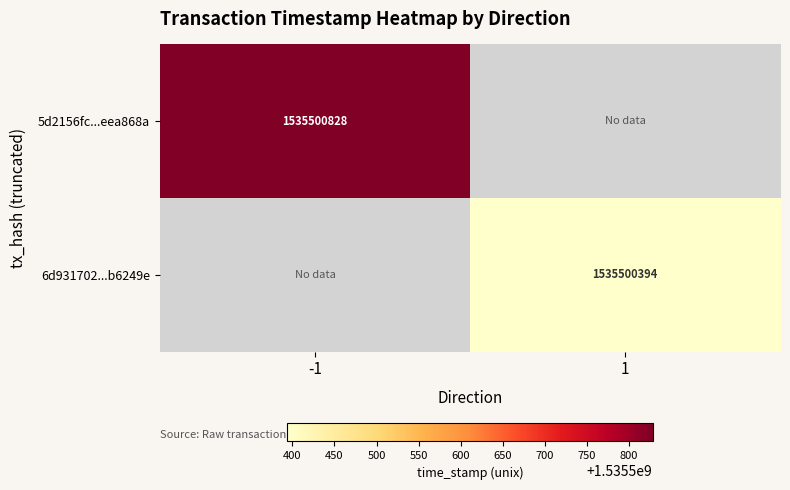

Which series has the largest total across all categories?

5d2156fc866676556e70dab64ca89382eea868a